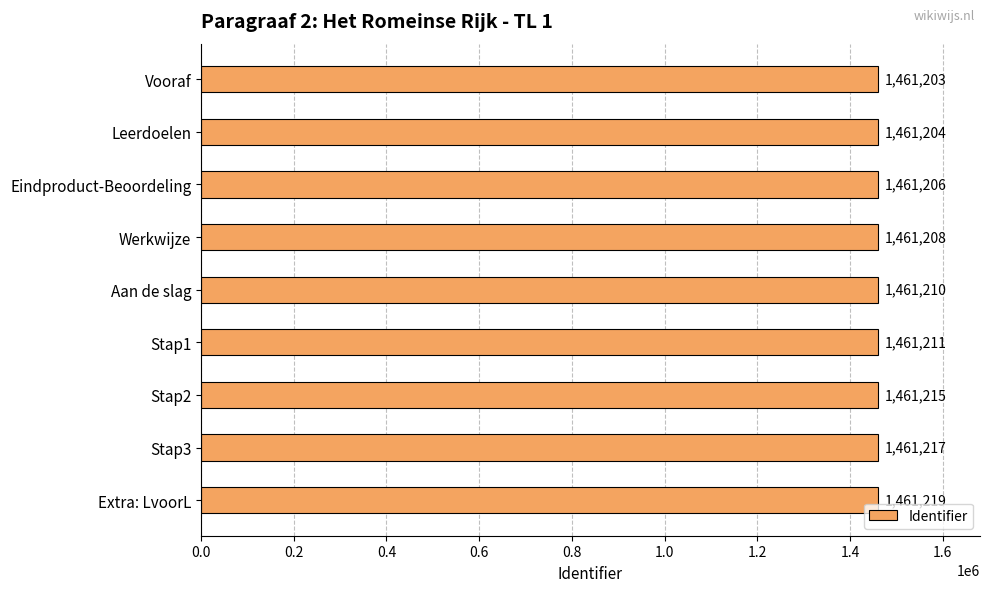

Reading bottom to top, list all the values displayed in this chart.

1461219	1461217	1461215	1461211	1461210	1461208	1461206	1461204	1461203